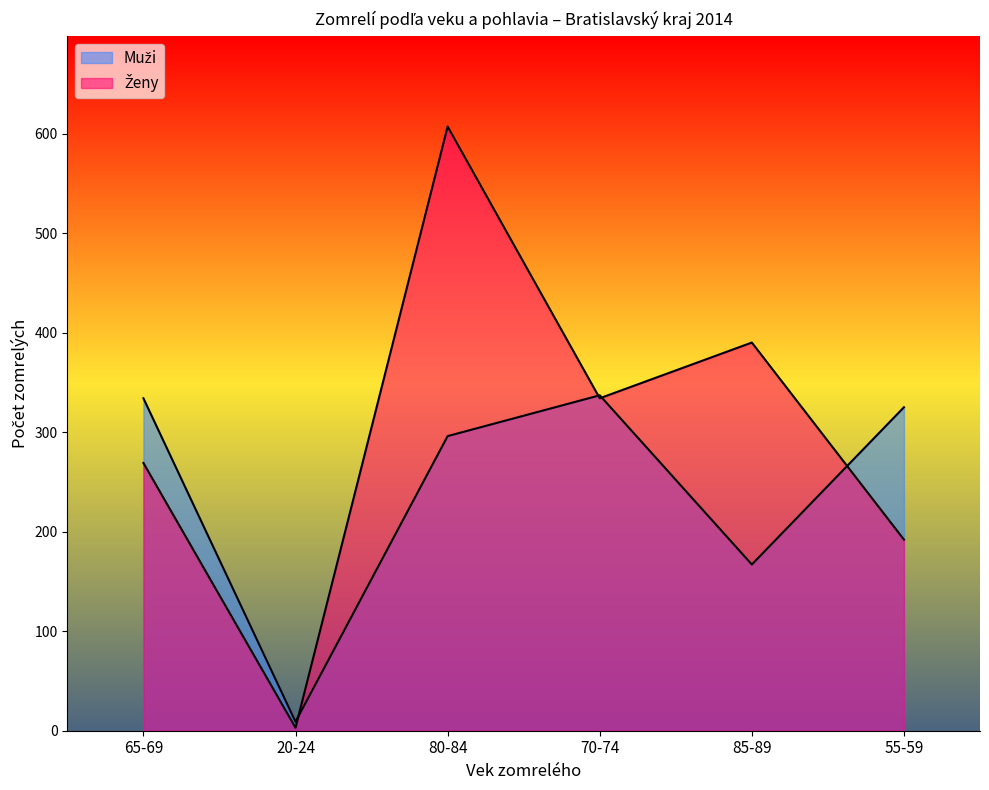

What is the label of the 2nd point from the left?

20-24